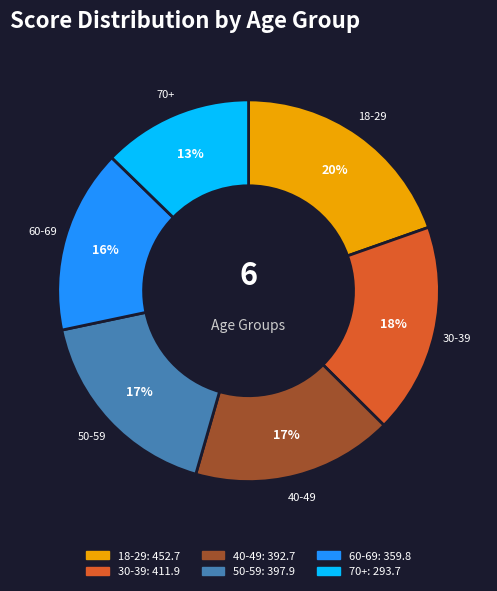

To the nearest percent, what portion does 70+ represent?

13%